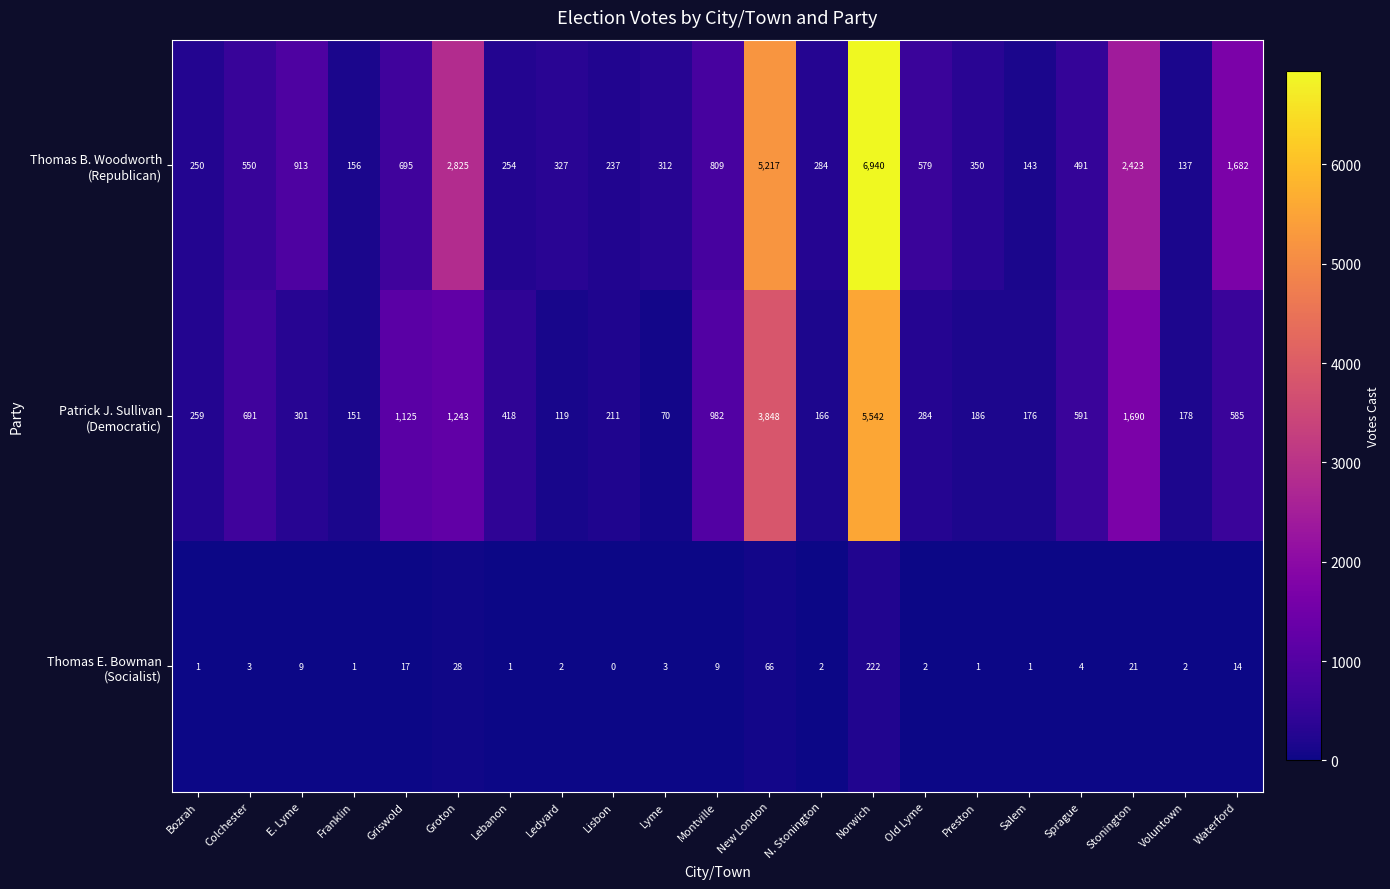

At which category is the sum across all series the highest?

Norwich